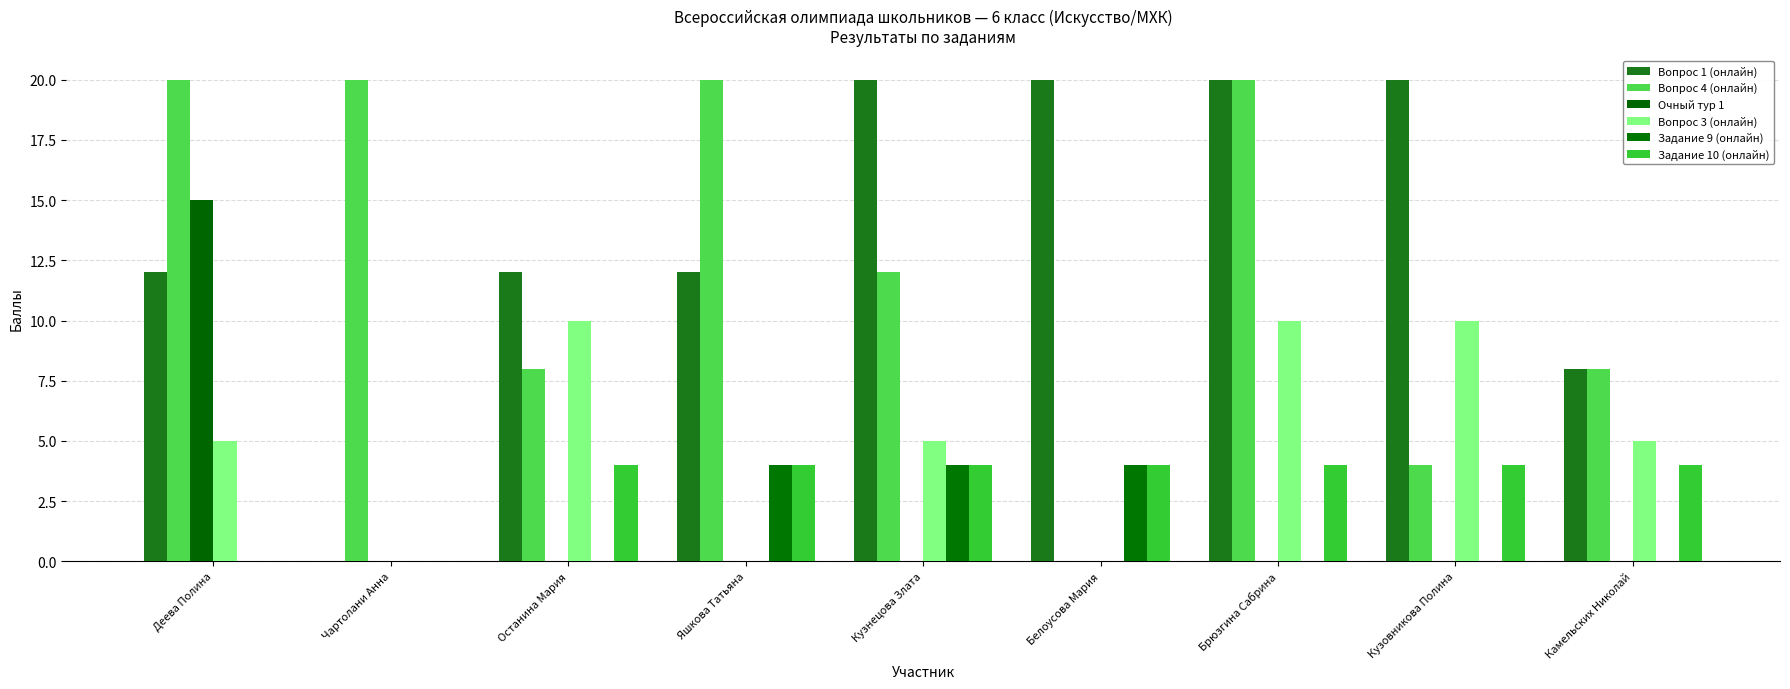

How many distinct data groups are displayed?

6